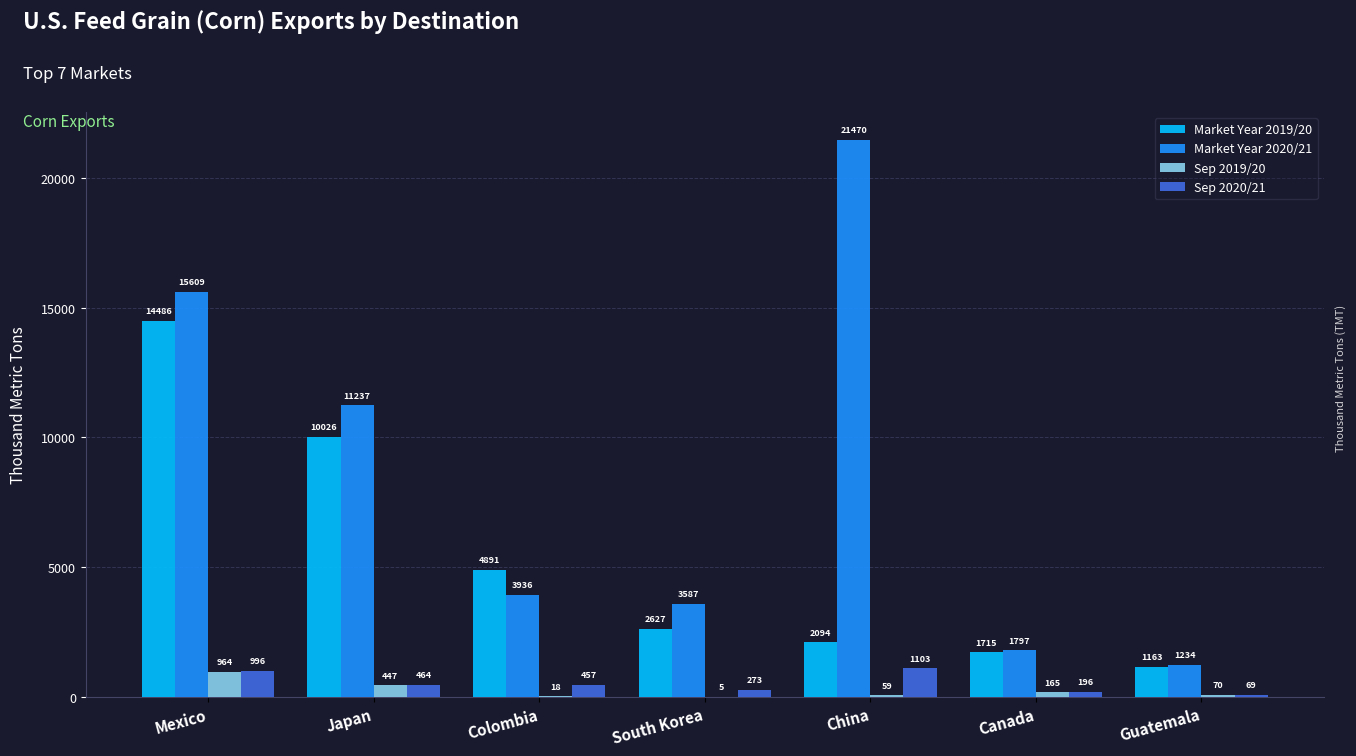

Which category has the highest value in the Sep 2019/20 series?

Mexico